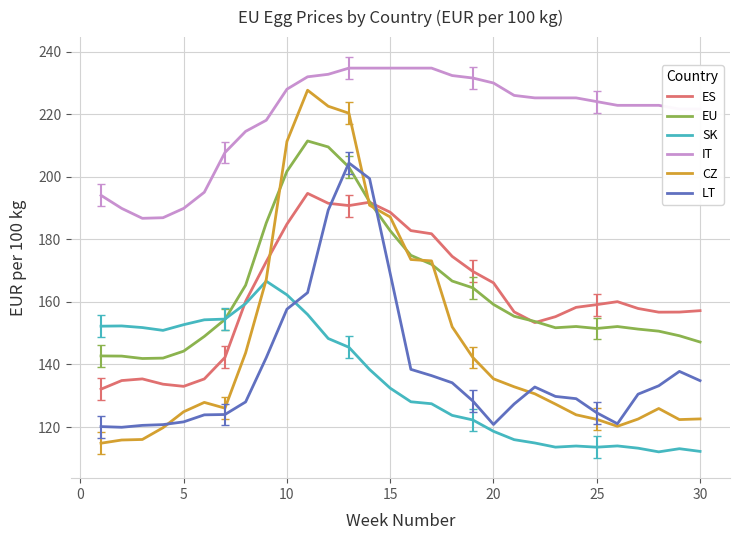

Which series has the widest spread of values?

CZ